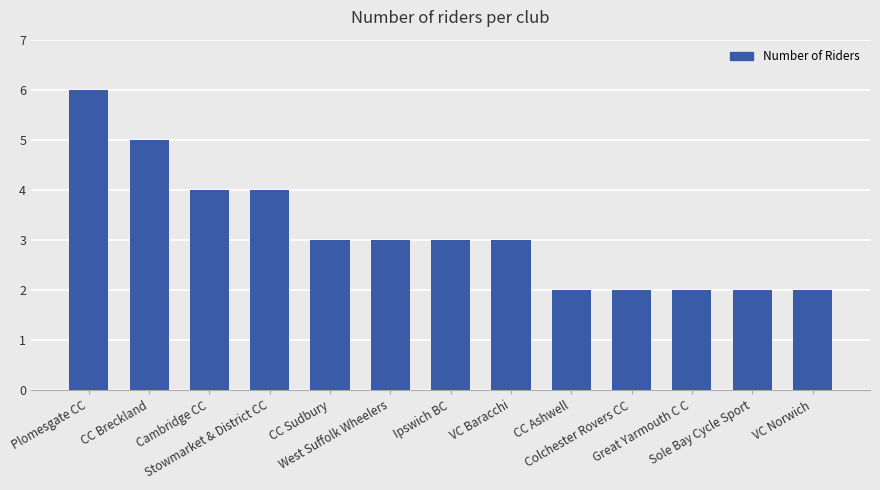

What is the sum of all values?

41